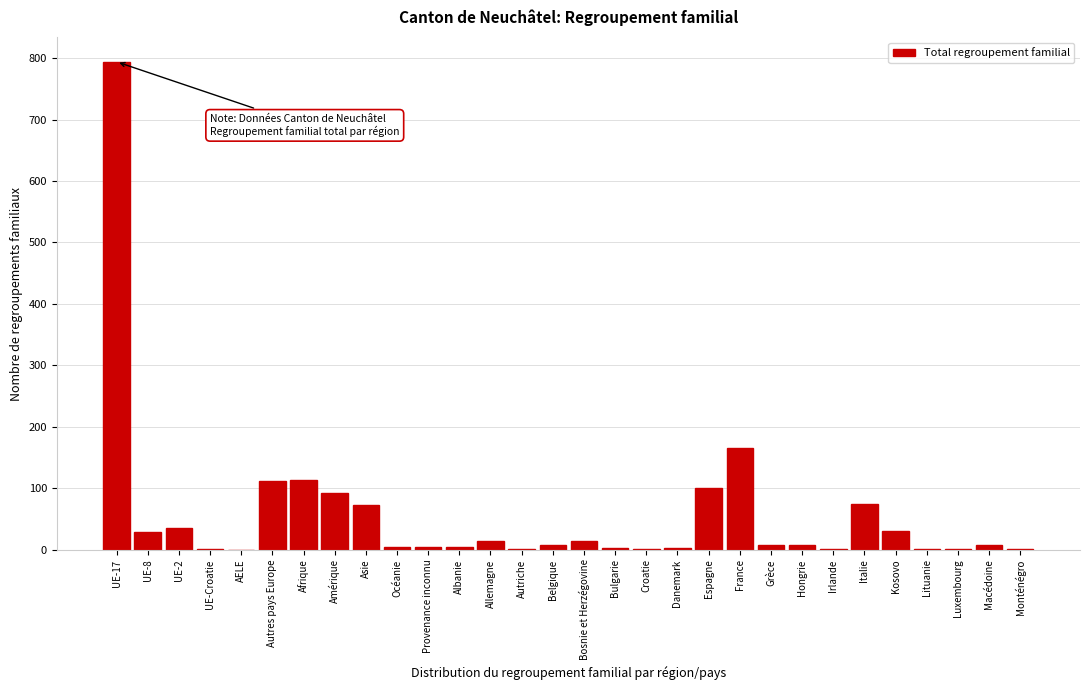

Which label corresponds to the largest value in the chart?

UE-17